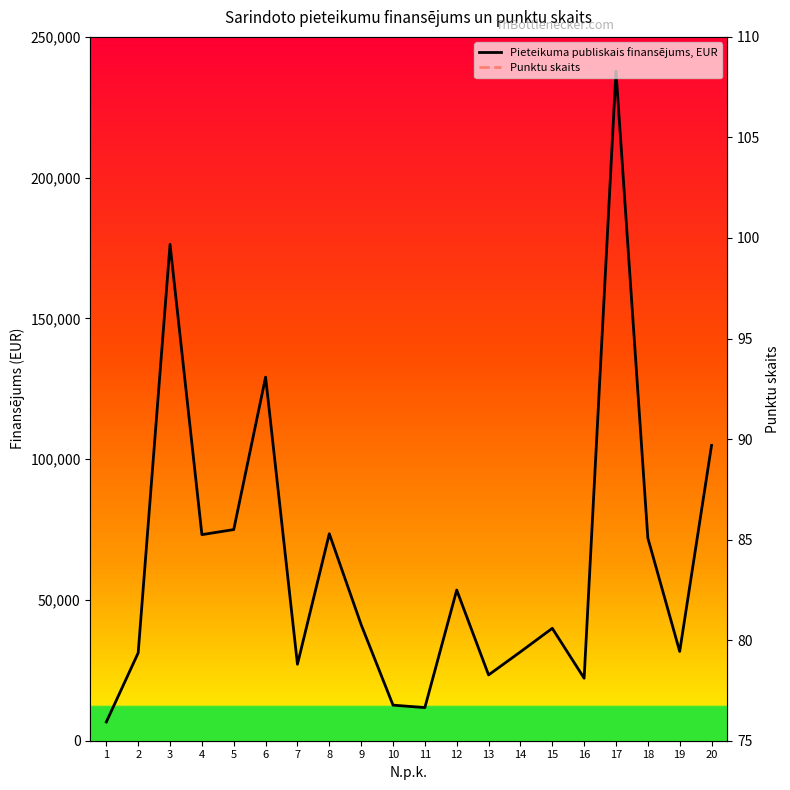

What is the value of the Punktu skaits point at the 7th from the left?

88.6